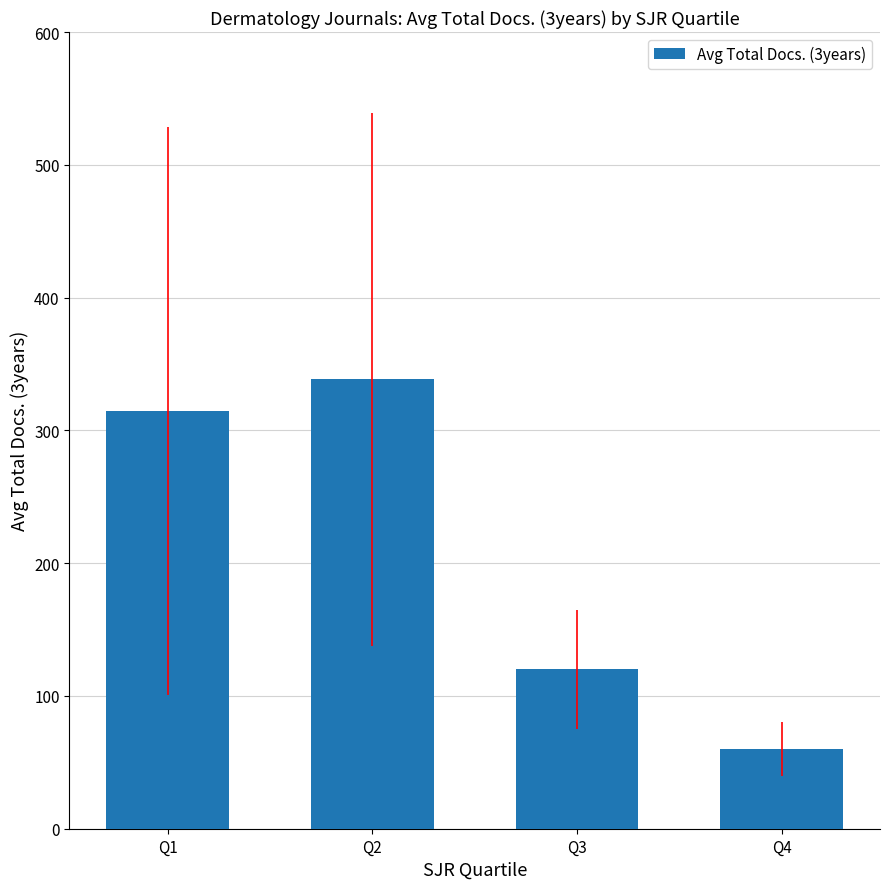

Reading left to right, extract all data points from this chart.

314.6	338.5	120.0	60.0